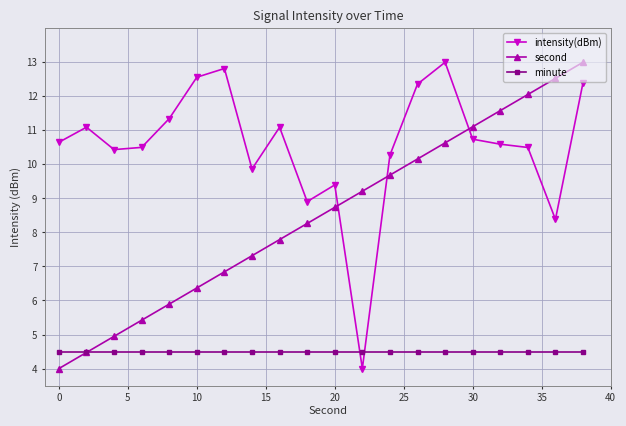

How many lines are shown in the chart?

3